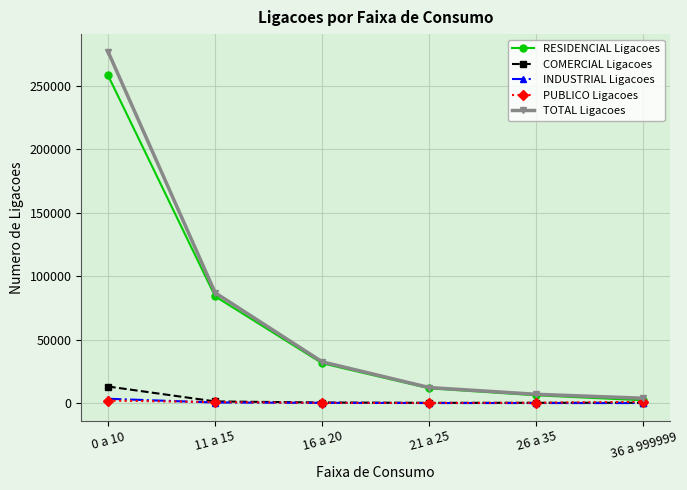

What is the label of the 5th point from the right?

11 a 15